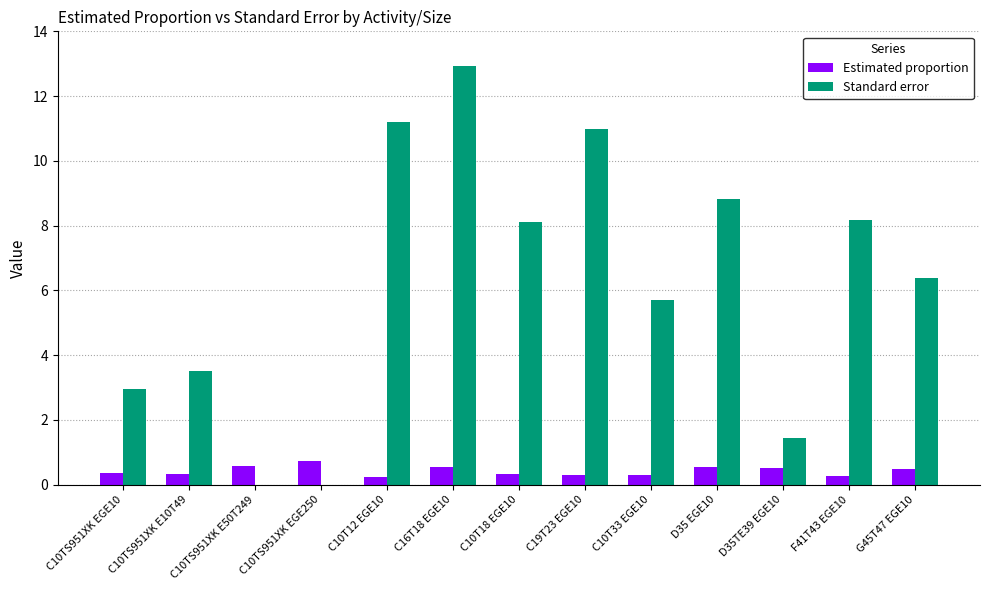

Which series has the largest total across all categories?

Standard error